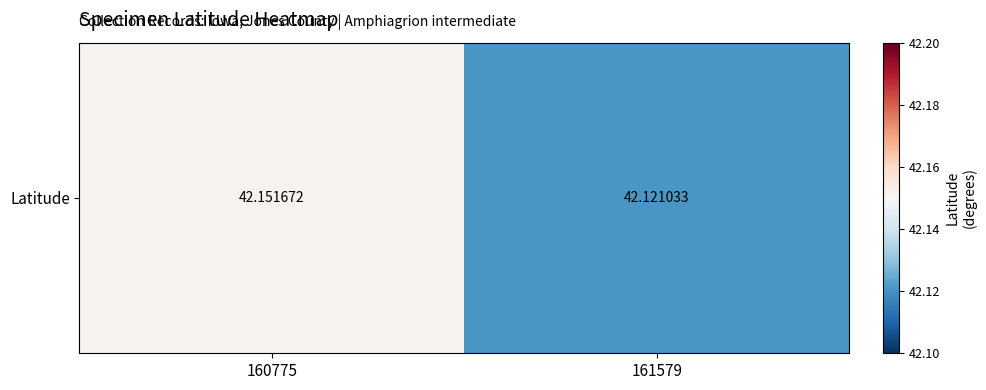

Reading right to left, transcribe all the data shown in this chart.

42.1	42.2